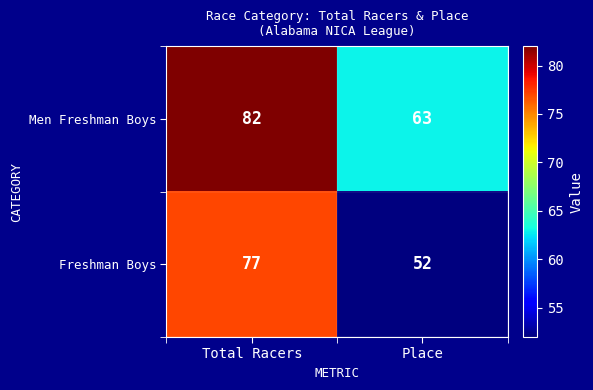

Read the Men Freshman Boys value at Place.

63